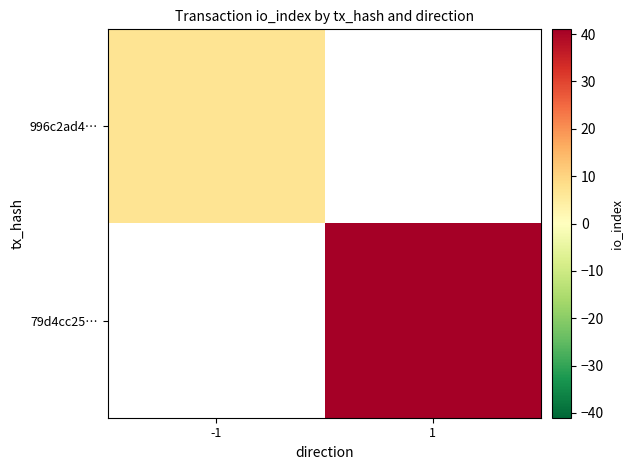

List the series in order of their peak value, highest first.

996c2ad4…, 79d4cc25…